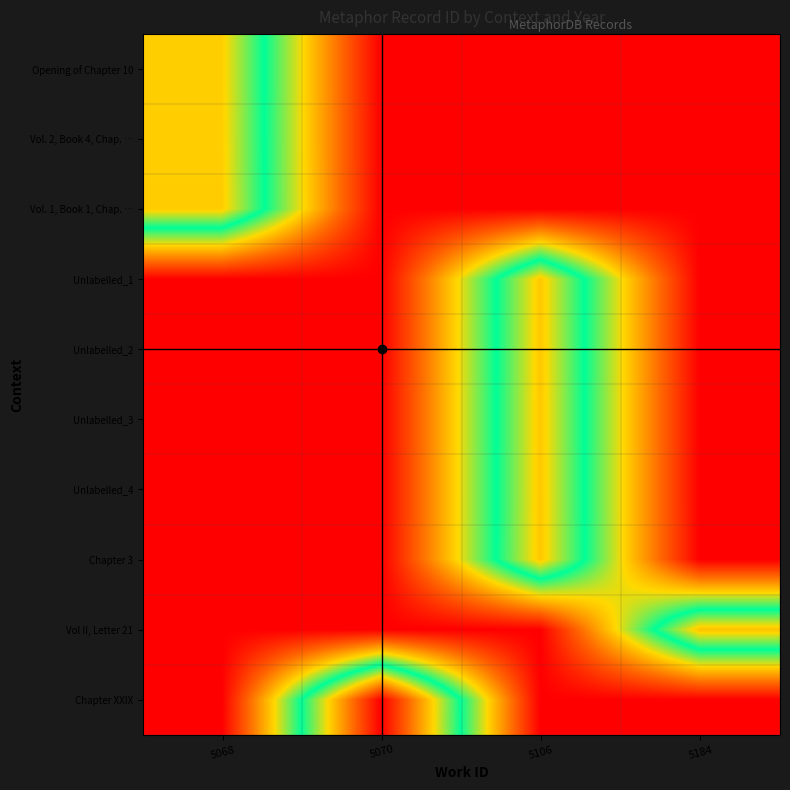

What is the difference between the highest and lowest values at 5070?

1.0